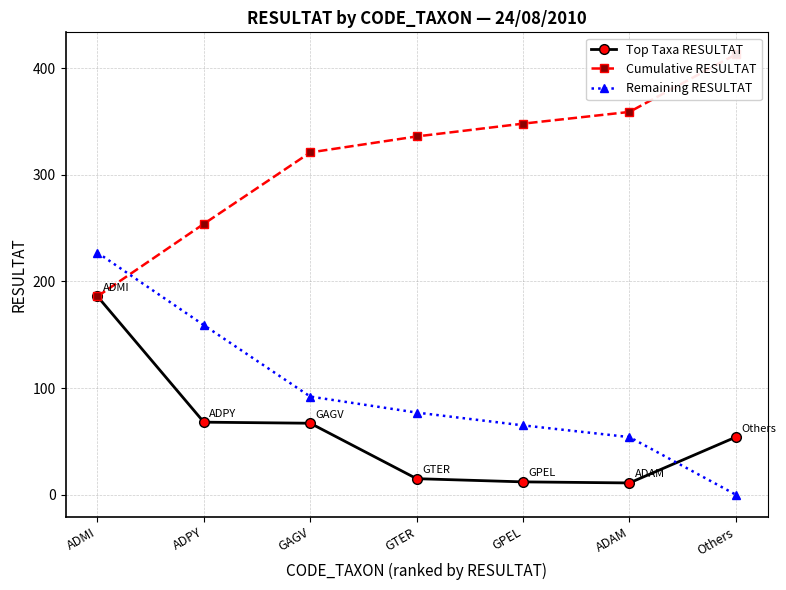

What is the sum of the Top Taxa RESULTAT values at ADMI and GAGV?

253